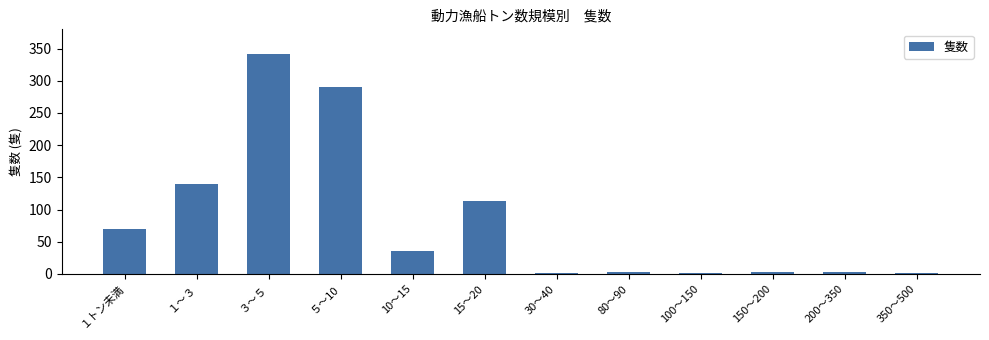

Are the bars grouped side by side (vs. stacked)?

No